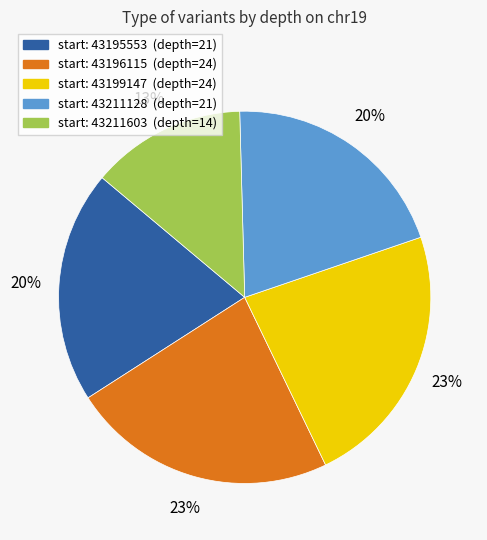

How many segments does this pie chart have?

5